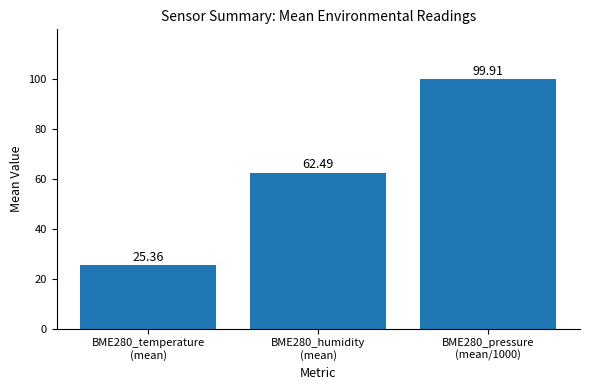

What is the label of the 3rd bar from the left?

BME280_pressure
(mean/1000)